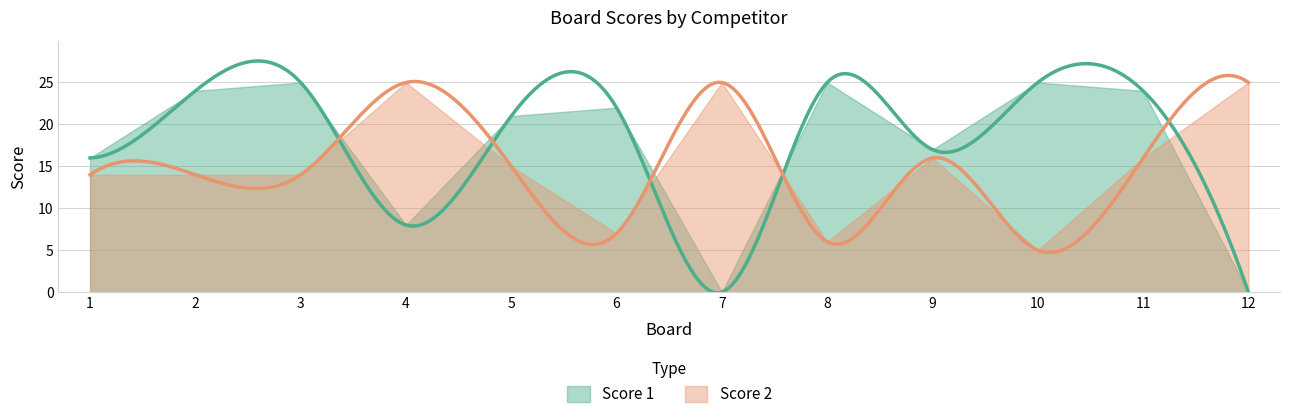

What is the total value across all series at 1?

30